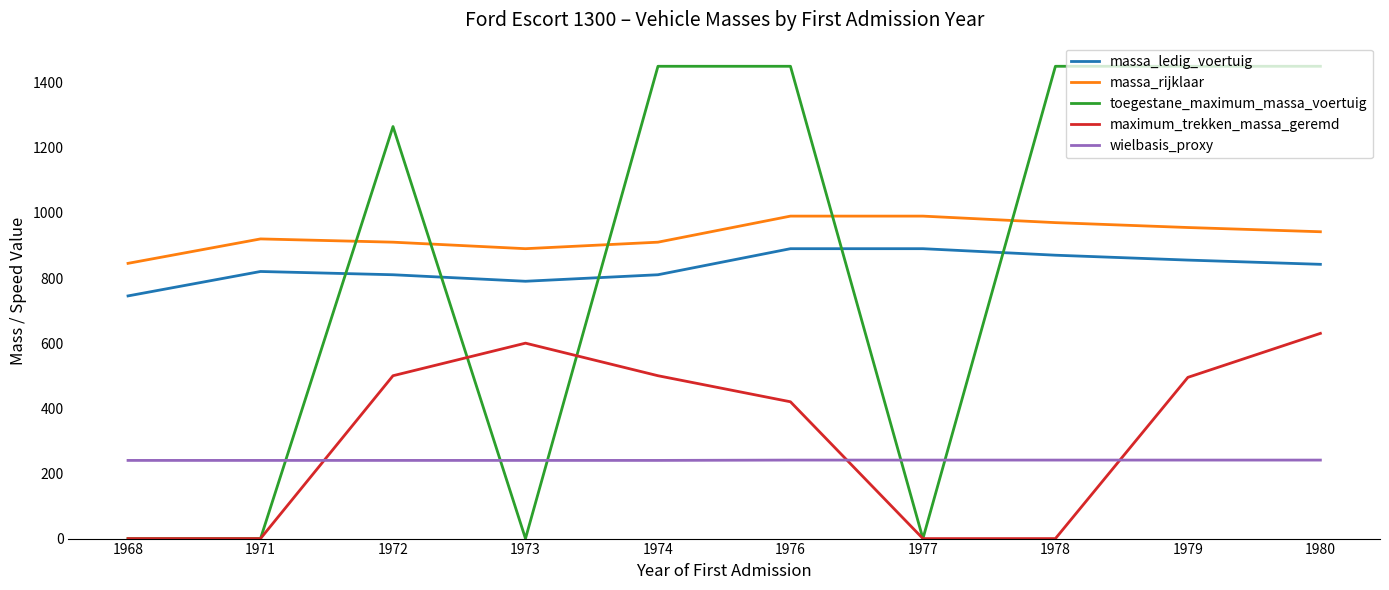

What is the minimum value for massa_ledig_voertuig?

745